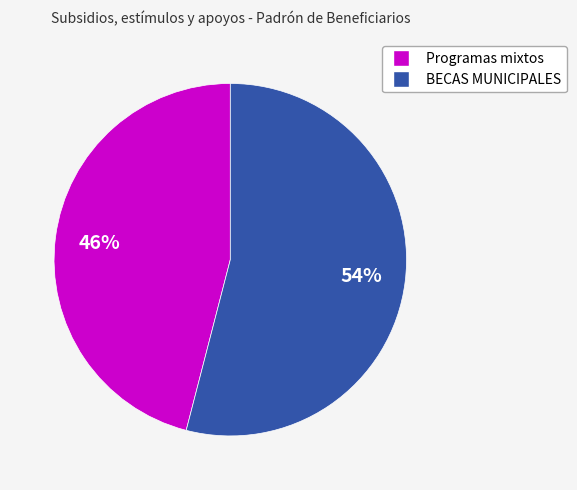

To the nearest percent, what is the average slice percentage?

50%